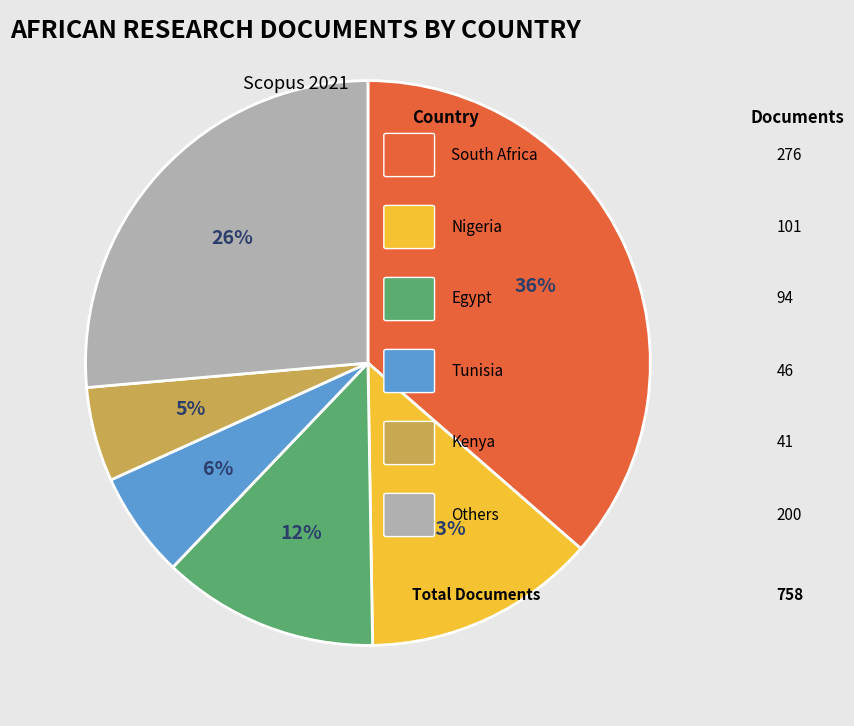

Does any single category account for the majority?

No